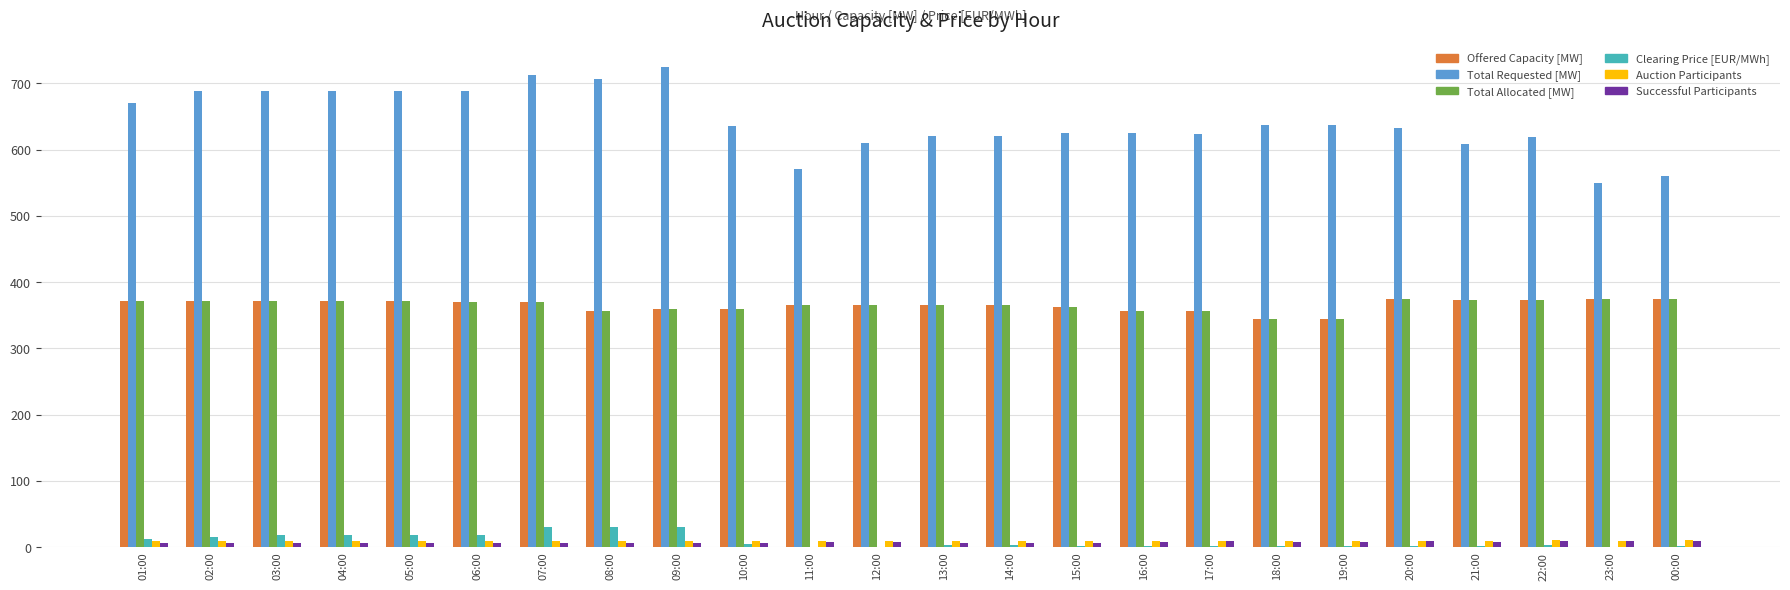

The Total Requested [MW] series shows 620.0 at 13:00. True or false?

True